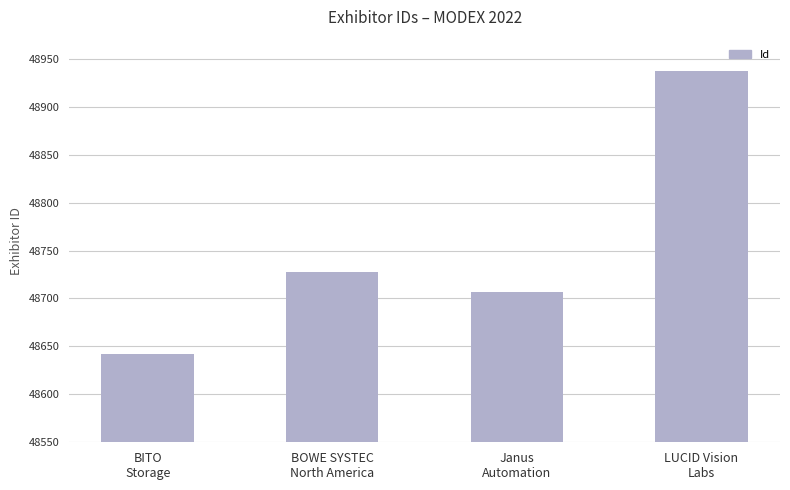

The value at BITO
Storage is 48642. True or false?

True